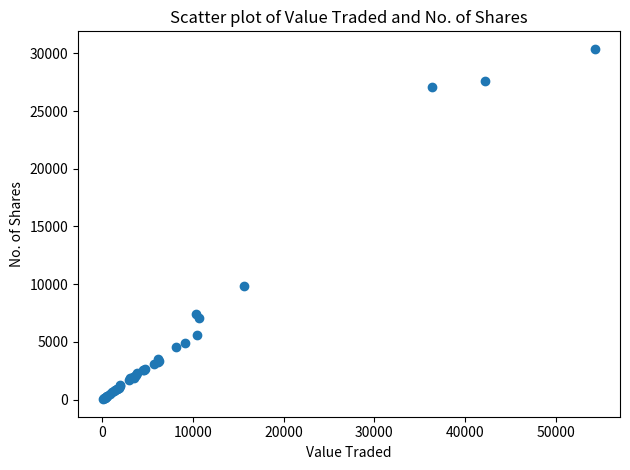

What Y value in the scatter plot is closest to 15210?

9823